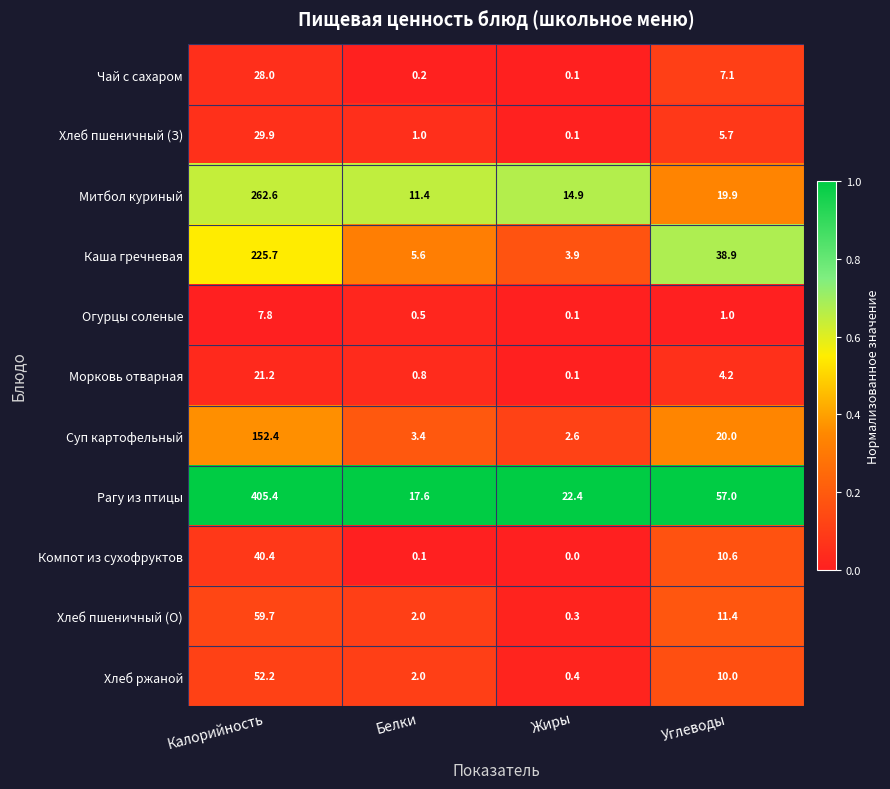

The Хлеб пшеничный (З) series shows 8.4 at Калорийность. True or false?

False